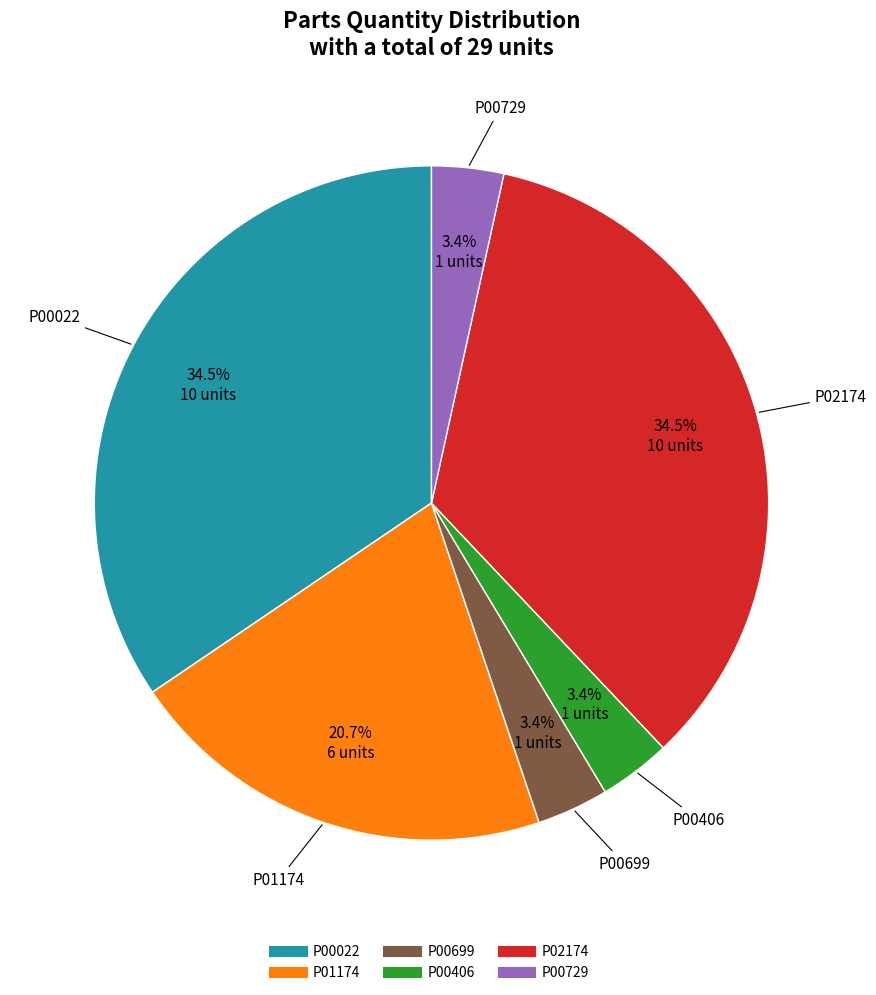

Which has a higher value, P00729 or P00022?

P00022